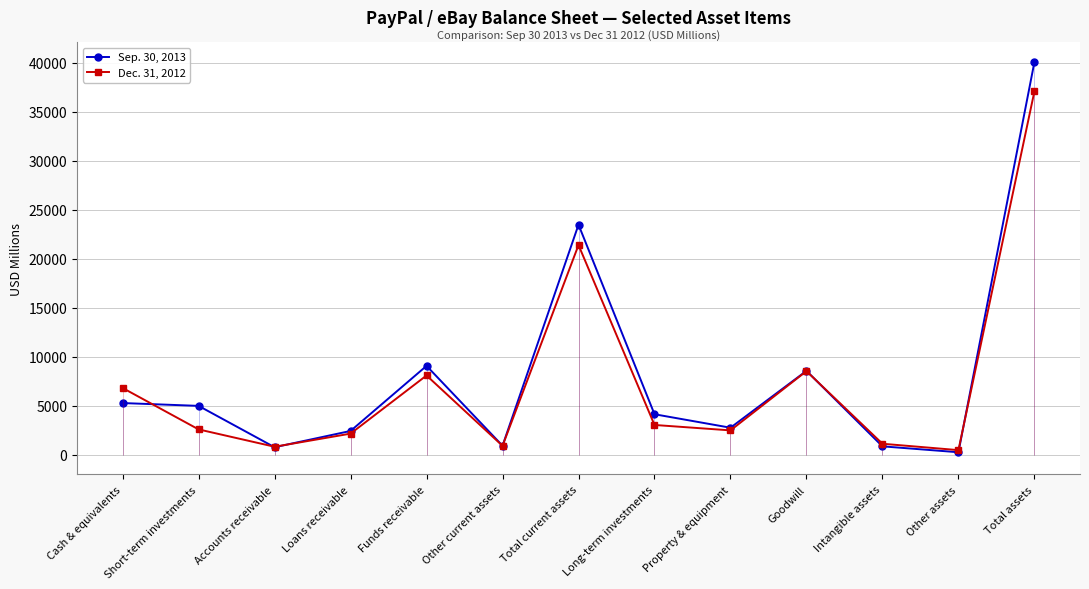

After their last crossing, which series has the higher values: Dec. 31, 2012 or Sep. 30, 2013?

Sep. 30, 2013